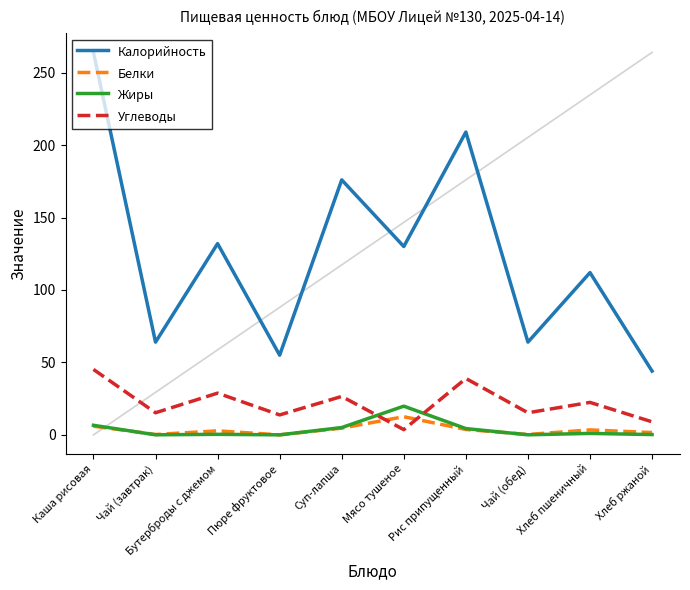

Between which two adjacent categories do Углеводы and Жиры first intersect?

Суп-лапша and Мясо тушеное